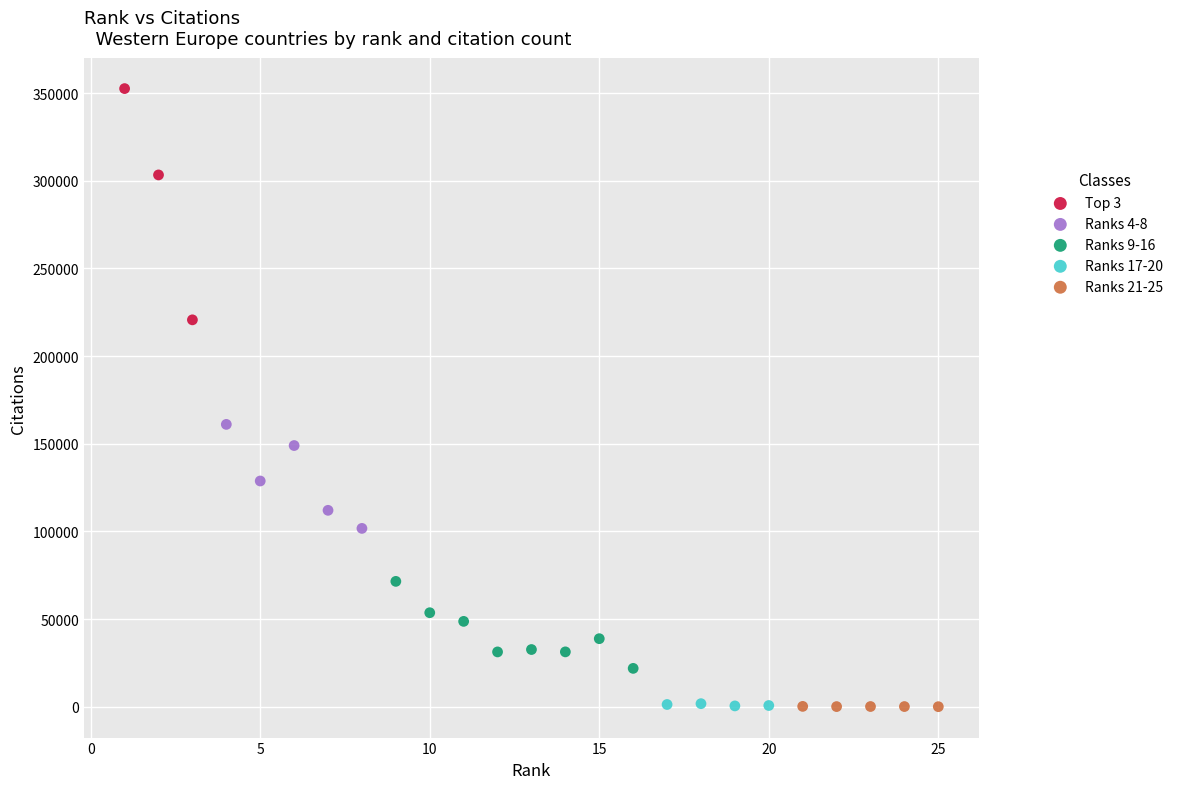

What are all the series names shown in the legend?

Top 3, Ranks 4-8, Ranks 9-16, Ranks 17-20, Ranks 21-25